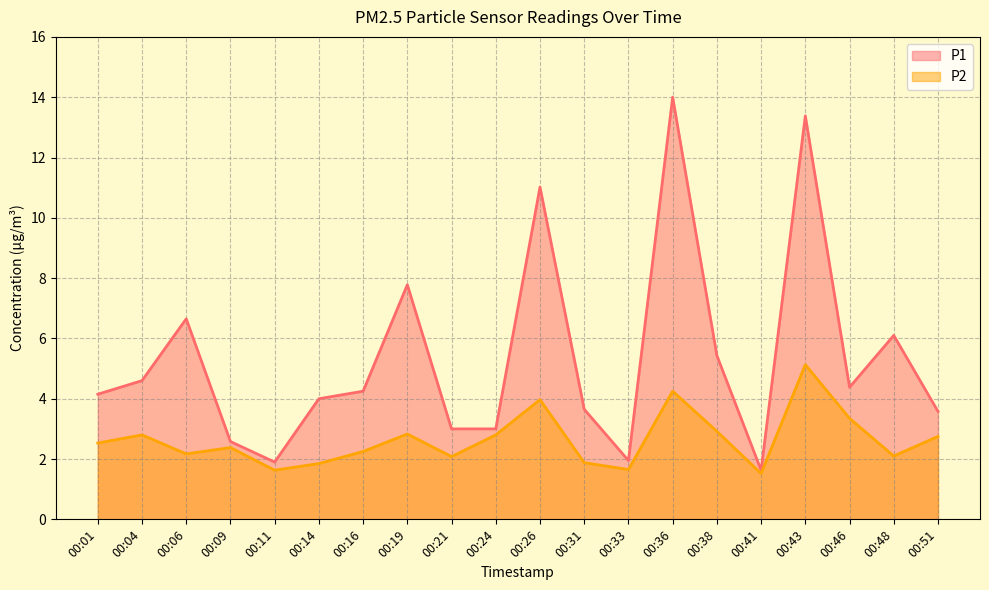

Between 00:24 and 00:51, which series saw the biggest shift?

P1